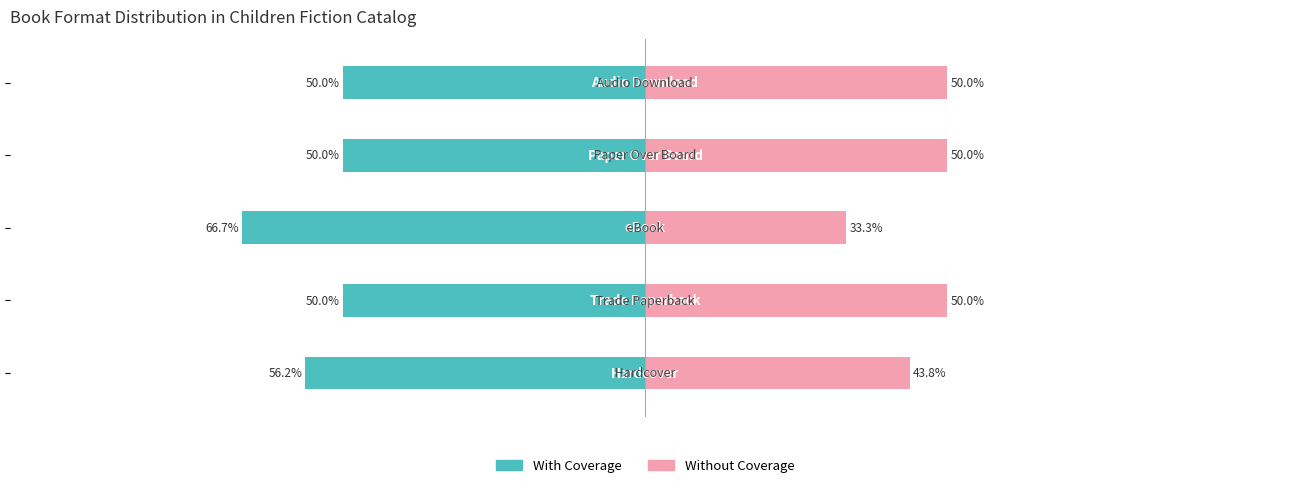

What is the value of the Without Coverage bar at the 2nd from the left?

50.0